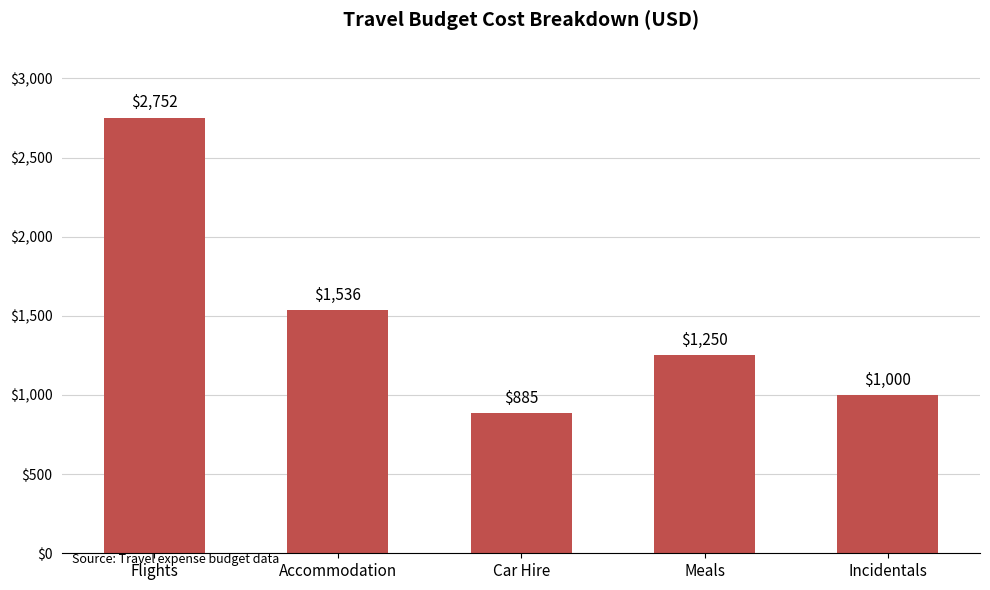

At which label is the value closest to 1818?

Accommodation